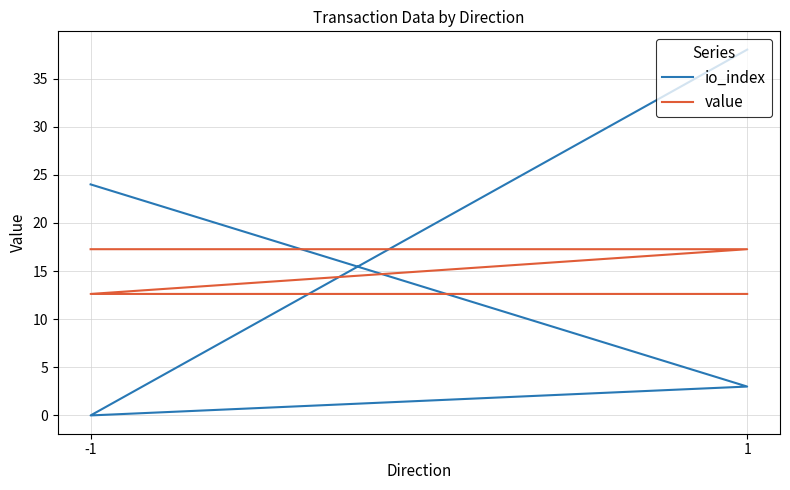

Which series has the largest range (max minus min)?

io_index